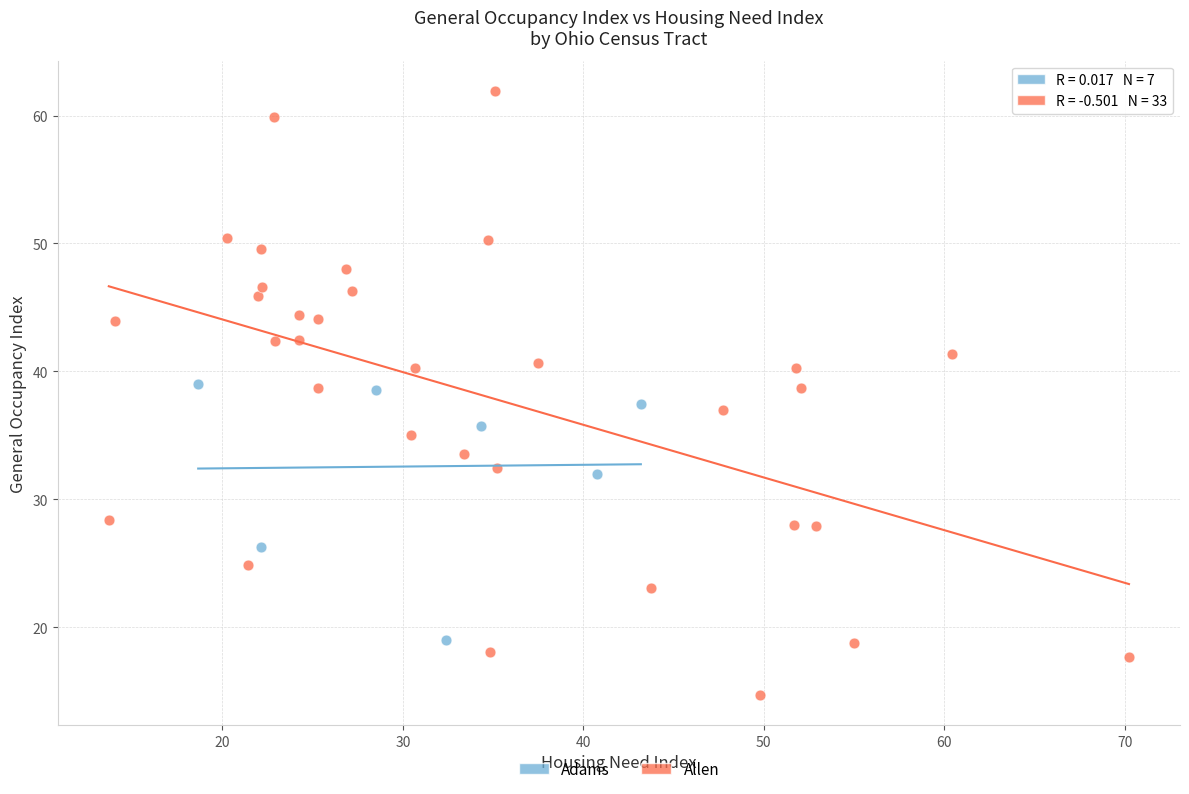

Which series contains the lowest Y value?

Allen